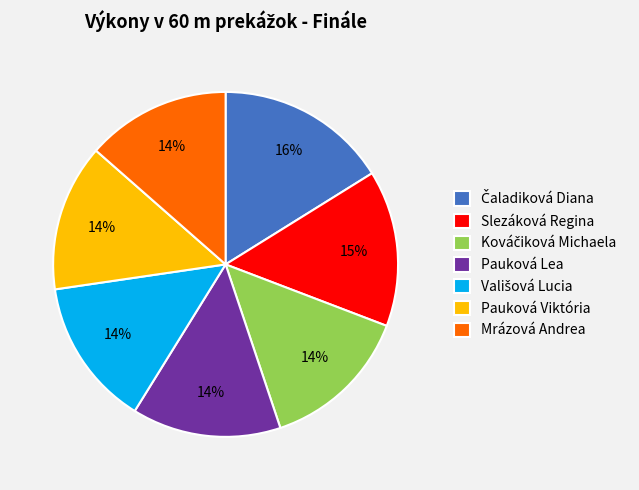

Do Mrázová Andrea and Pauková Lea together represent more than half of the pie?

No